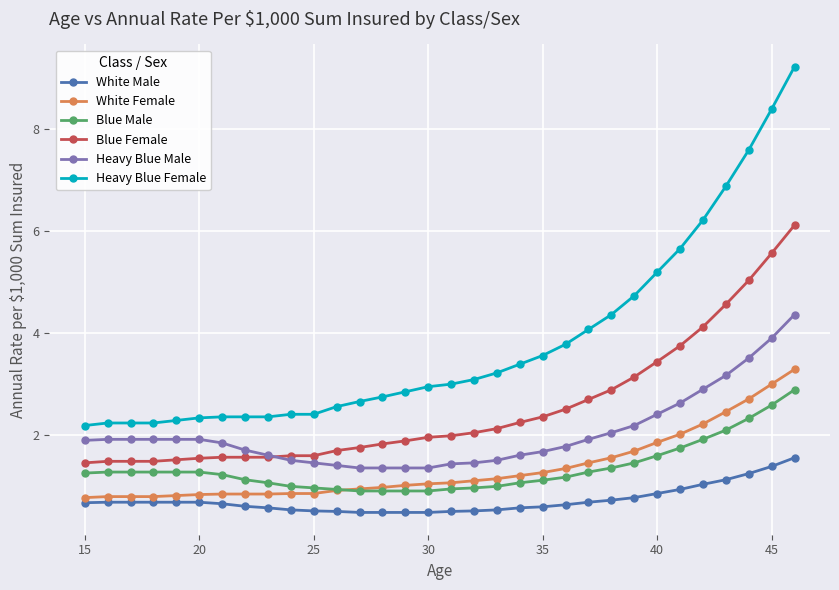

What is the minimum value shown in the chart?

0.5